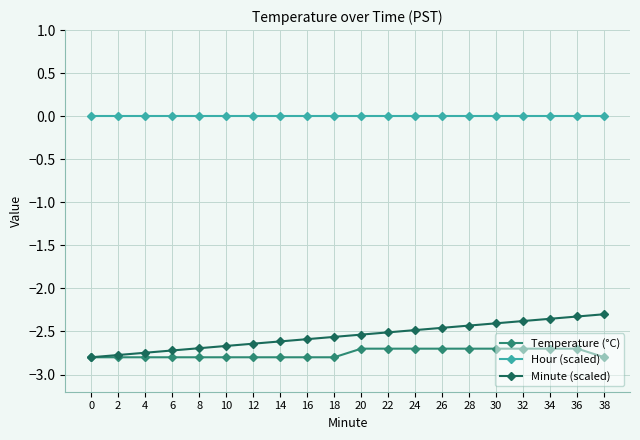

What is the maximum value for Minute (scaled)?

-2.3